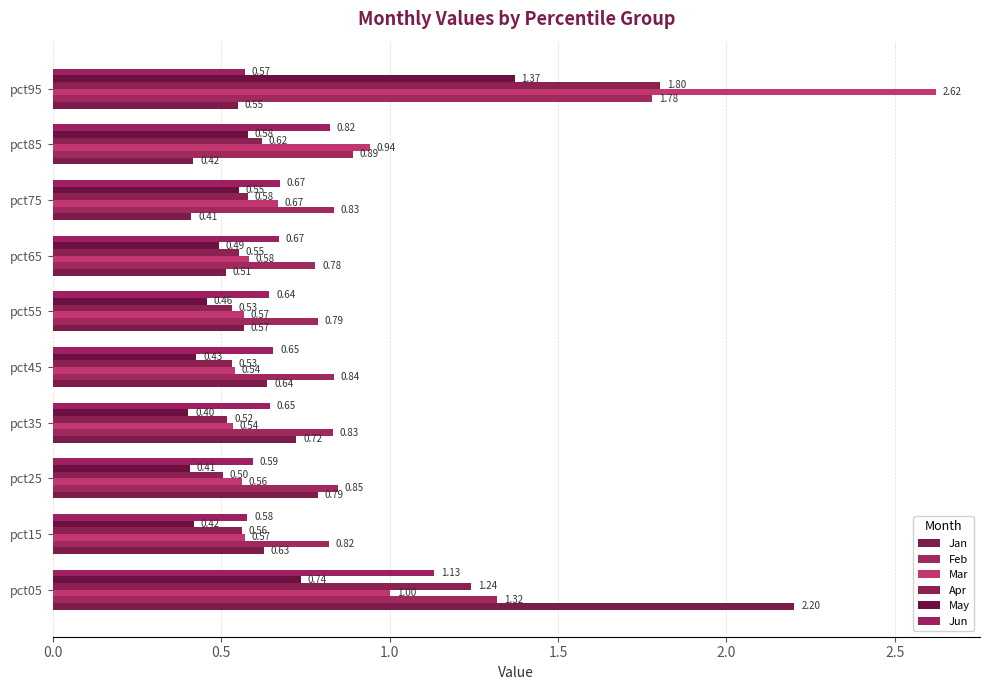

Reading right to left, what are all the values shown in this chart?

Jan: 0.5	0.4	0.4	0.5	0.6	0.6	0.7	0.8	0.6	2.2
Feb: 1.8	0.9	0.8	0.8	0.8	0.8	0.8	0.8	0.8	1.3
Mar: 2.6	0.9	0.7	0.6	0.6	0.5	0.5	0.6	0.6	1.0
Apr: 1.8	0.6	0.6	0.6	0.5	0.5	0.5	0.5	0.6	1.2
May: 1.4	0.6	0.6	0.5	0.5	0.4	0.4	0.4	0.4	0.7
Jun: 0.6	0.8	0.7	0.7	0.6	0.7	0.6	0.6	0.6	1.1